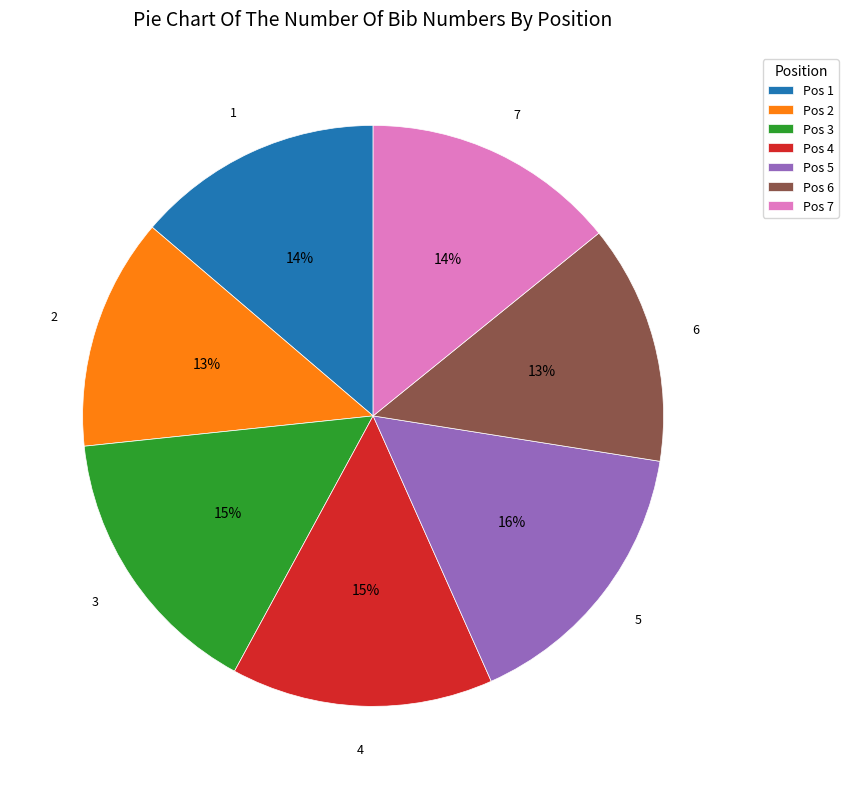

Does any single category account for the majority?

No